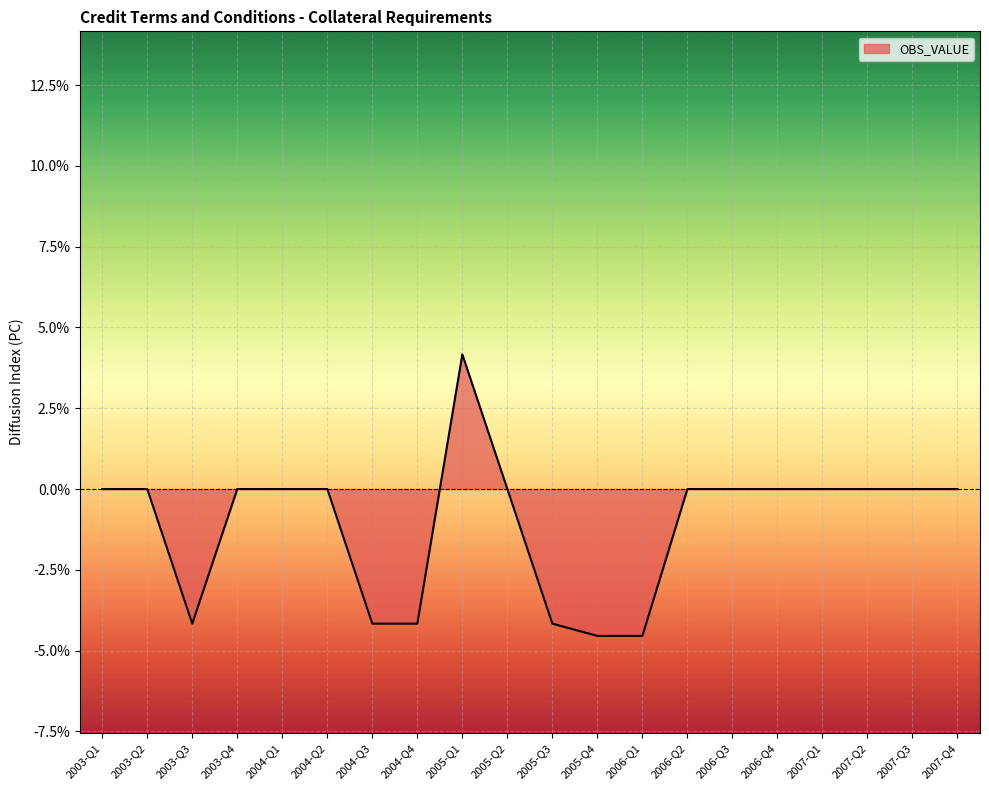

Does the chart have visible grid lines?

Yes